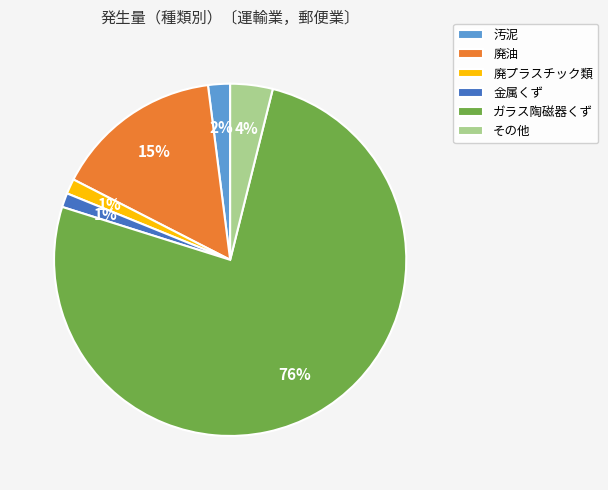

True or false: その他 accounts for 16% of the total.

False